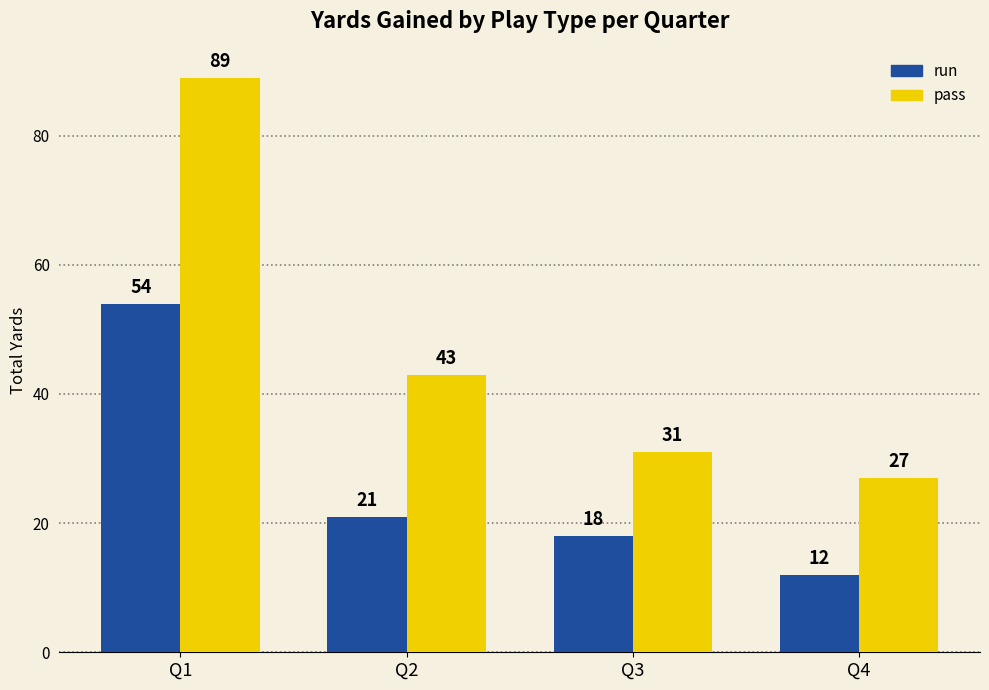

Which series has the largest total across all categories?

pass